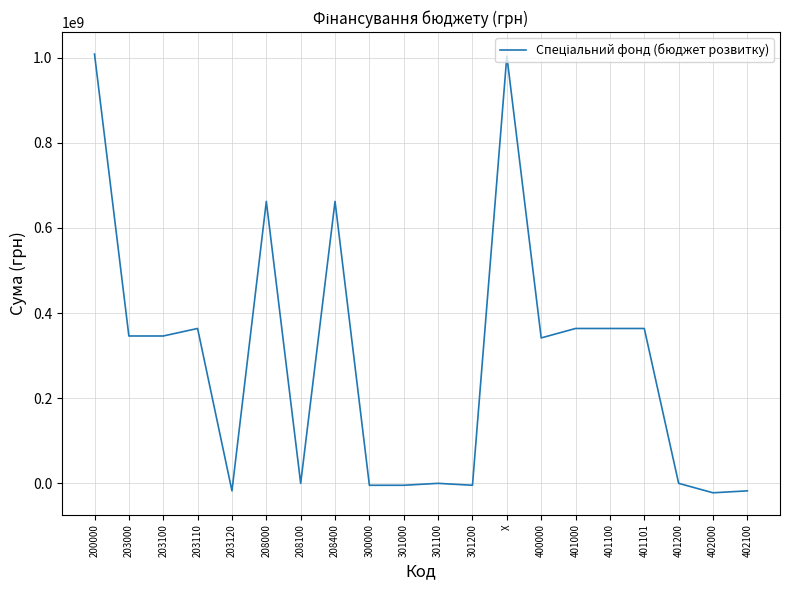

True or false: there are more than 2 points higher than both neighbors.

True